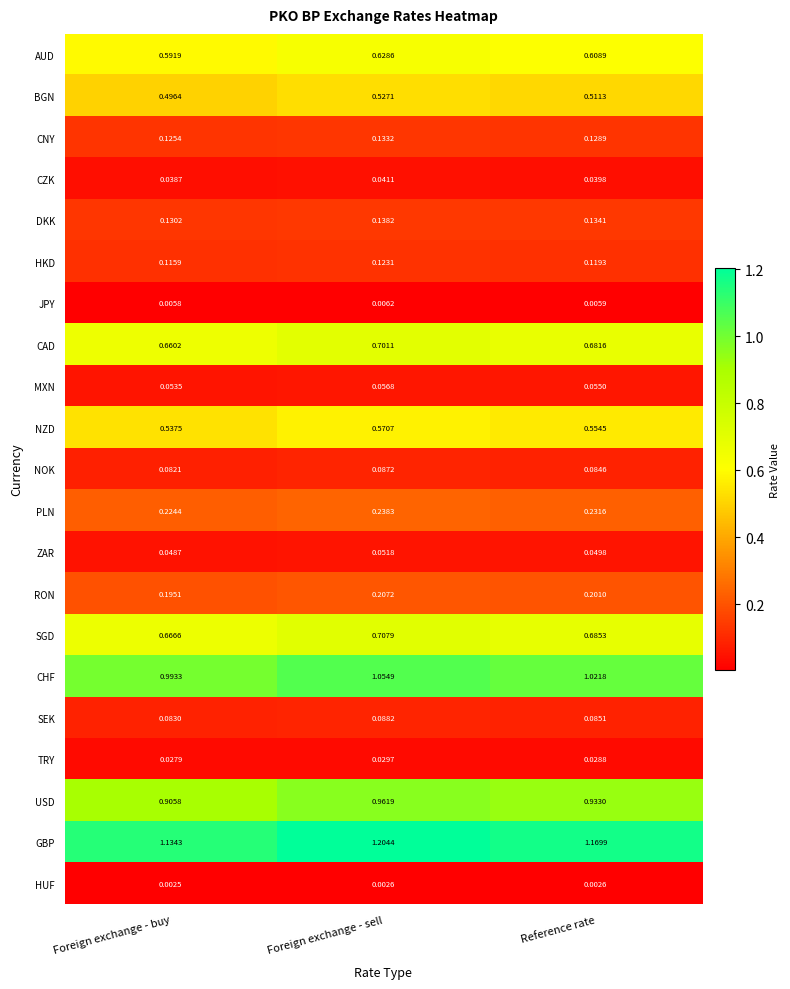

Between Foreign exchange - sell and Reference rate, which series saw the biggest shift?

GBP